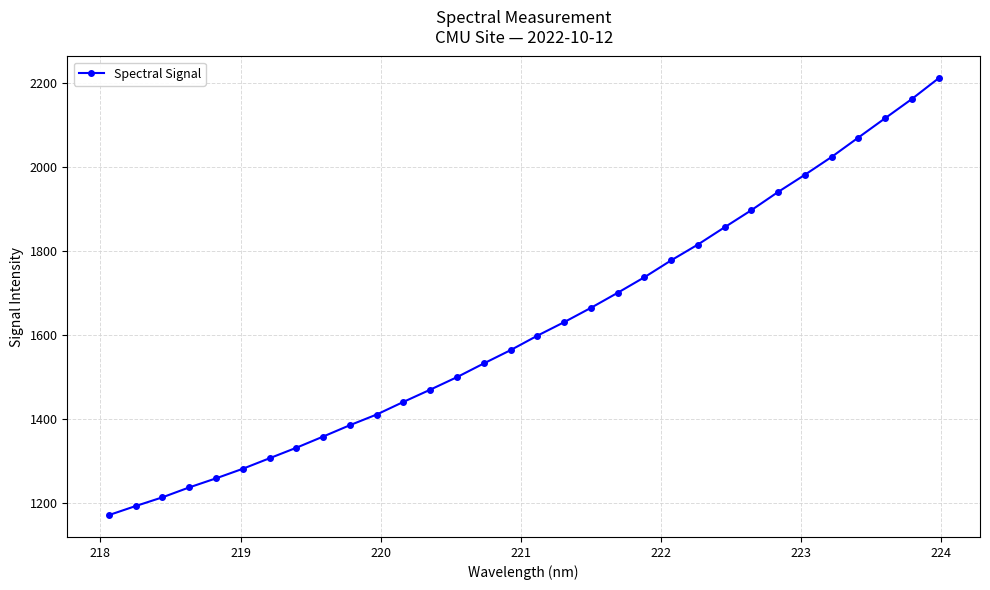

What is the greatest value displayed?

2210.3